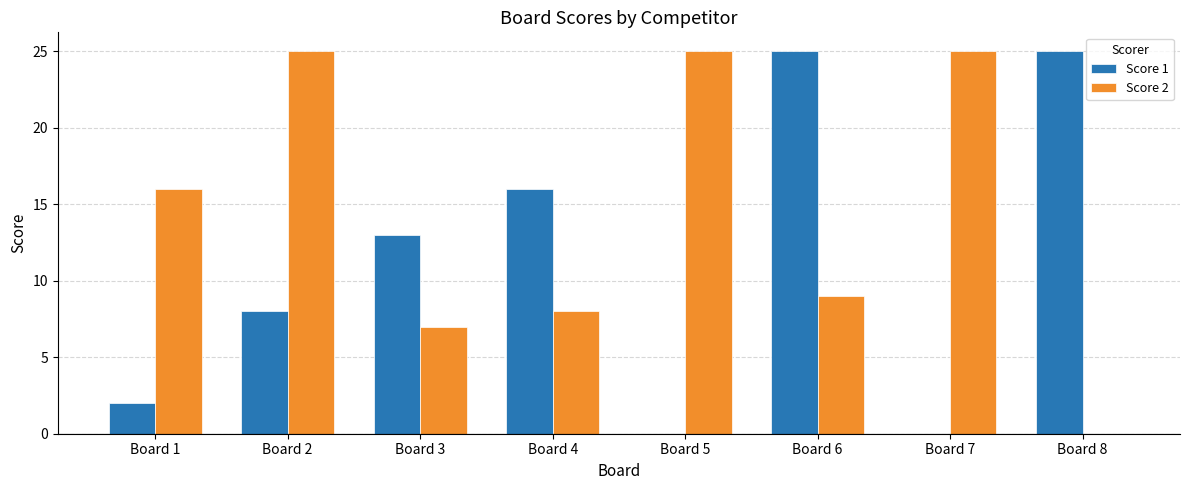

Reading left to right, list all the values displayed in this chart.

Score 1: Board 1=2	Board 2=8	Board 3=13	Board 4=16	Board 5=0	Board 6=25	Board 7=0	Board 8=25
Score 2: Board 1=16	Board 2=25	Board 3=7	Board 4=8	Board 5=25	Board 6=9	Board 7=25	Board 8=0